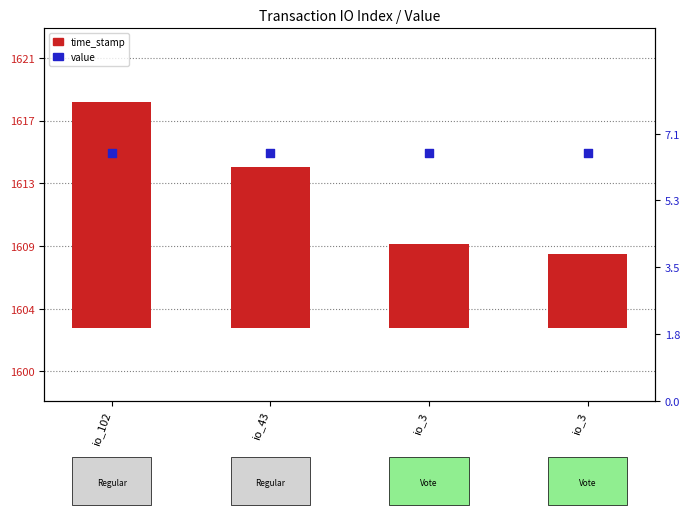

Which series reaches the maximum Y coordinate?

time_stamp